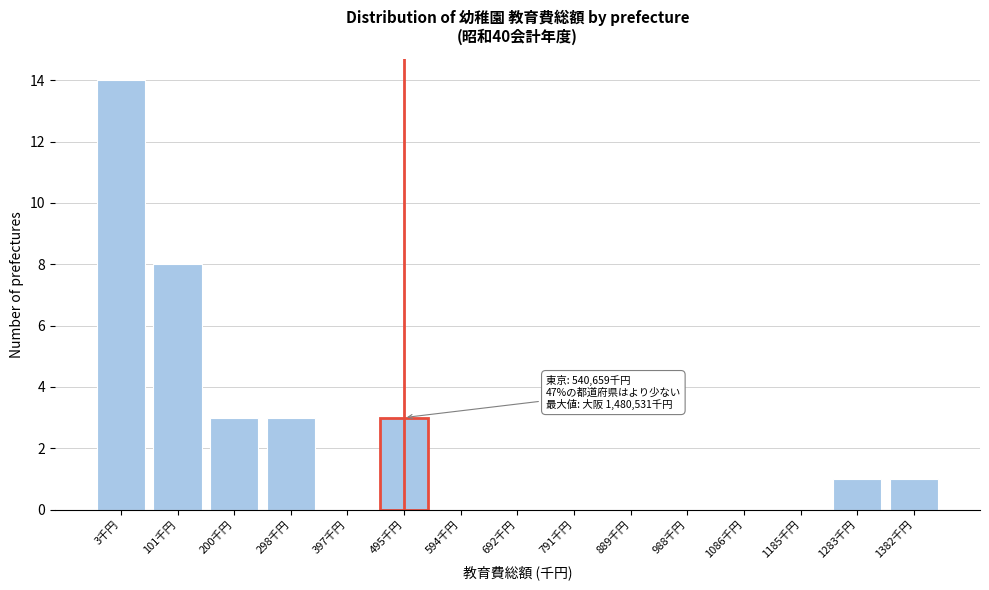

Reading left to right, extract all data points from this chart.

3千円=14	101千円=8	200千円=3	298千円=3	397千円=0	495千円=3	594千円=0	692千円=0	791千円=0	889千円=0	988千円=0	1086千円=0	1185千円=0	1283千円=1	1382千円=1